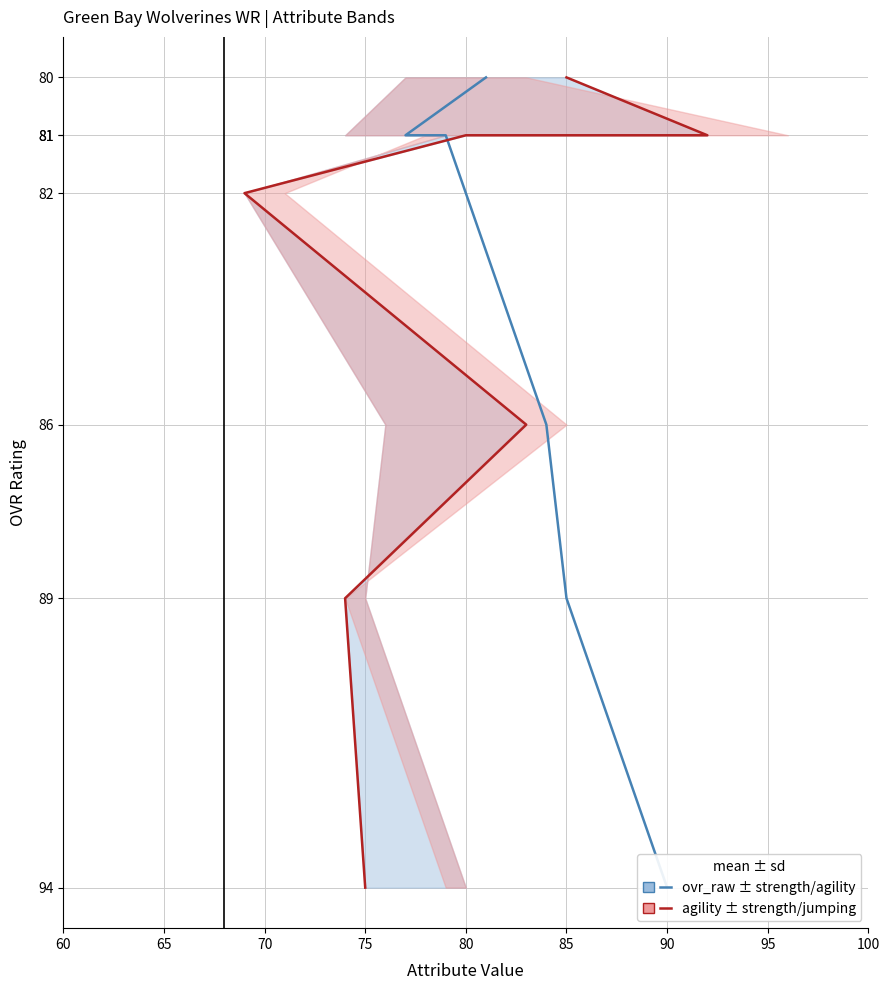

At how many categories does at least one series exceed 87?

2